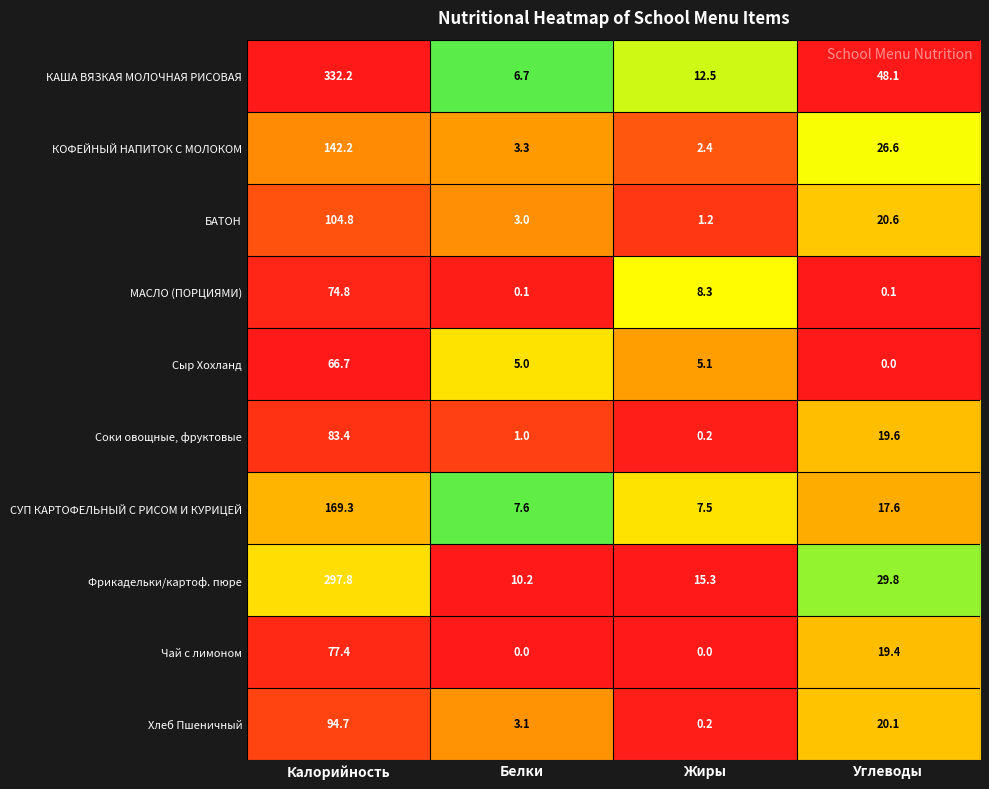

Which series has the largest total across all categories?

КАША ВЯЗКАЯ МОЛОЧНАЯ РИСОВАЯ